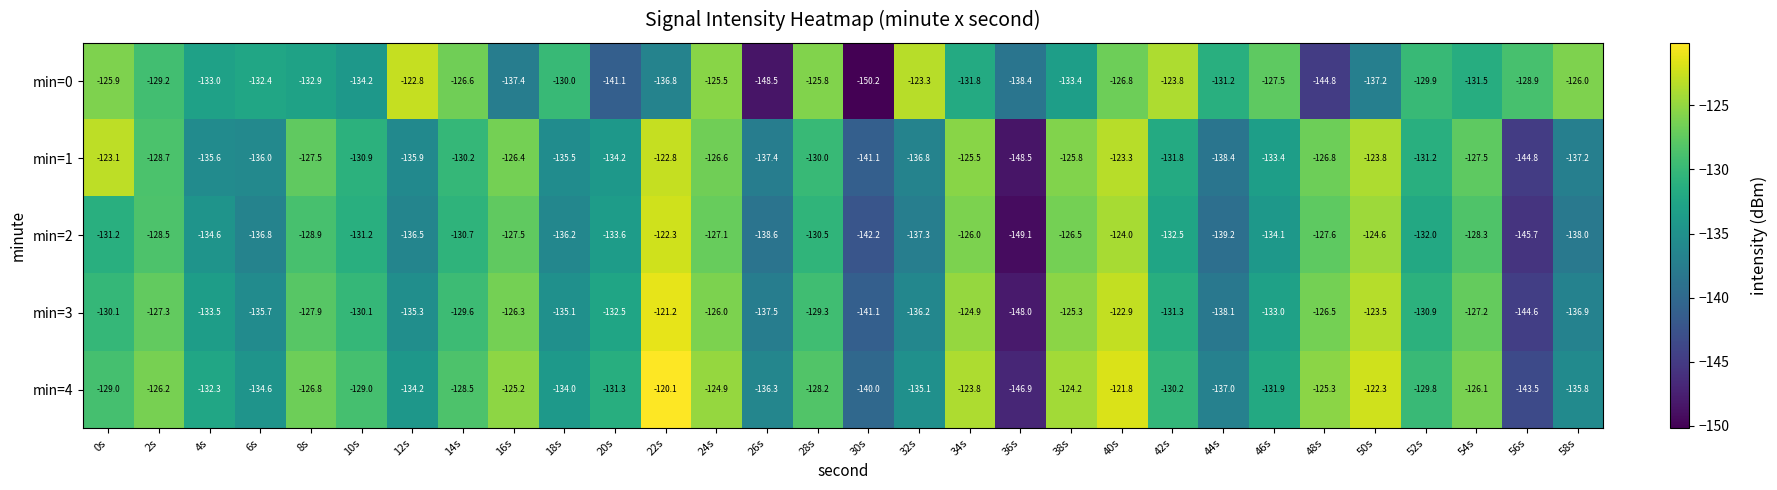

What value does the min=1 series have at 24s?

-126.6